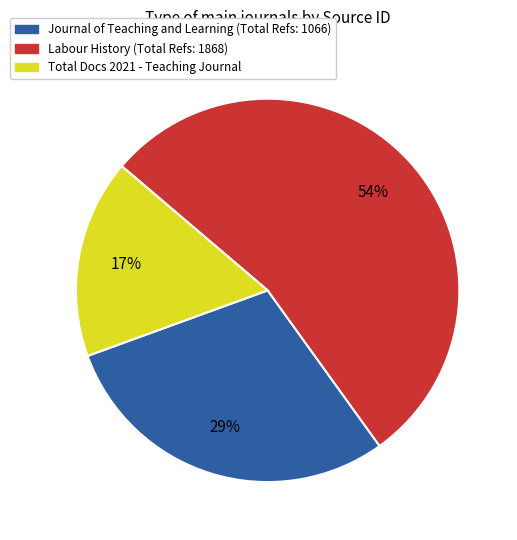

To the nearest percent, what is the average slice percentage?

33%